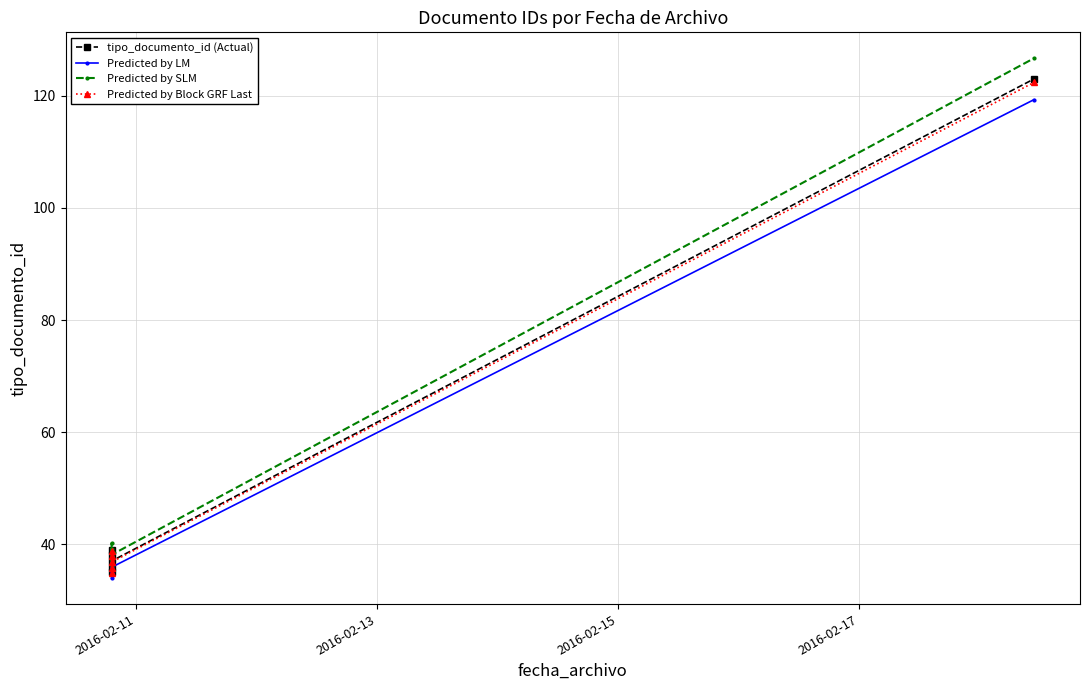

True or false: Predicted by LM has a value of 33.9 at 2016-02-11.

True